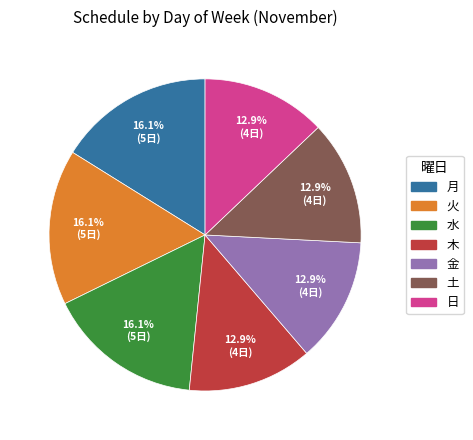

Is there any slice that represents more than half of the pie?

No